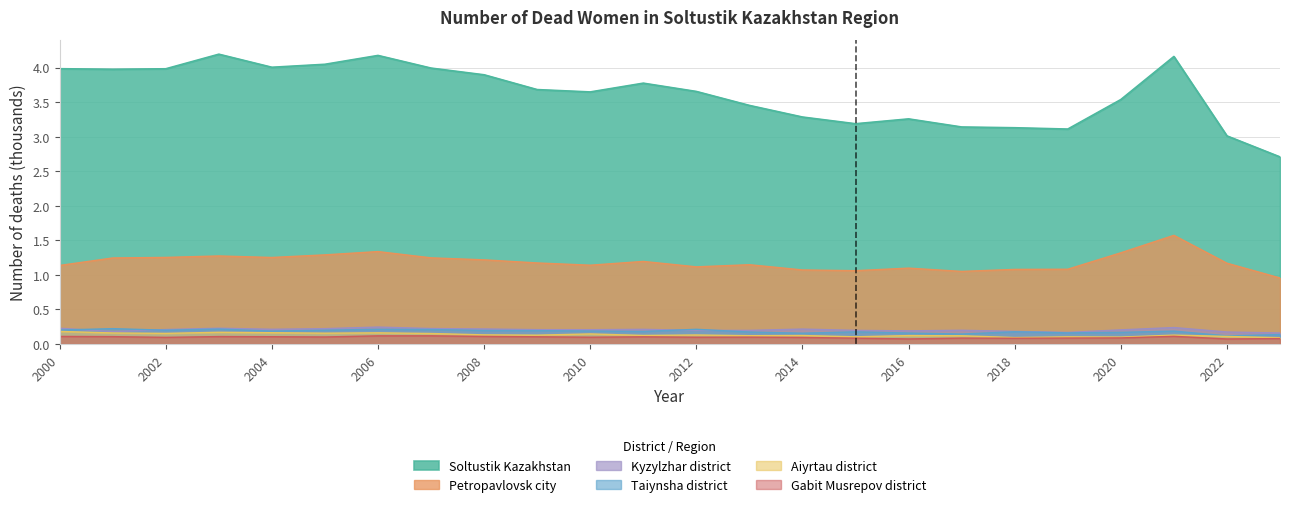

Where is Aiyrtau district nearest to the value 0?

2023